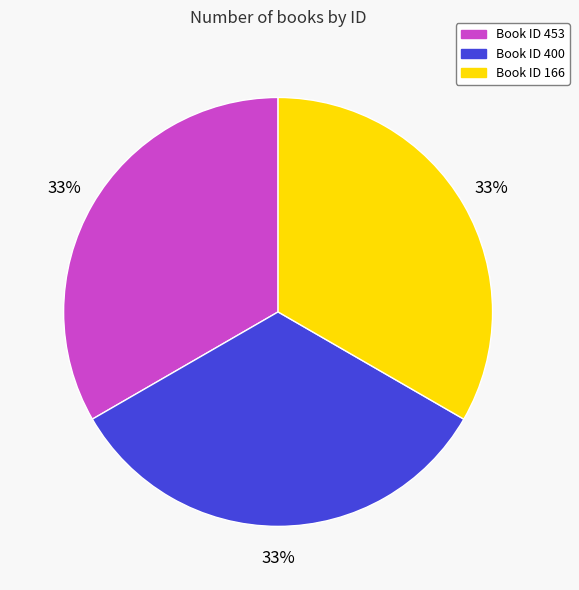

Is there a majority slice in this chart?

No